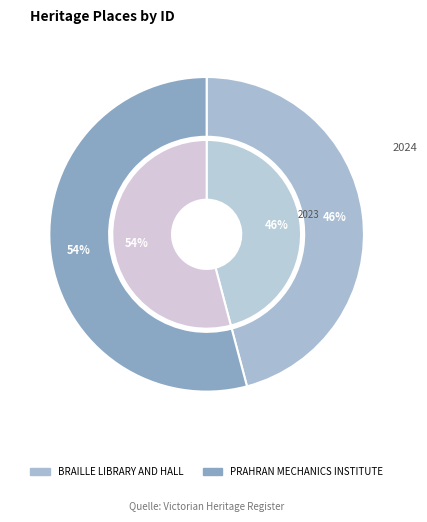

Which category has the smallest portion of the pie?

BRAILLE LIBRARY AND HALL